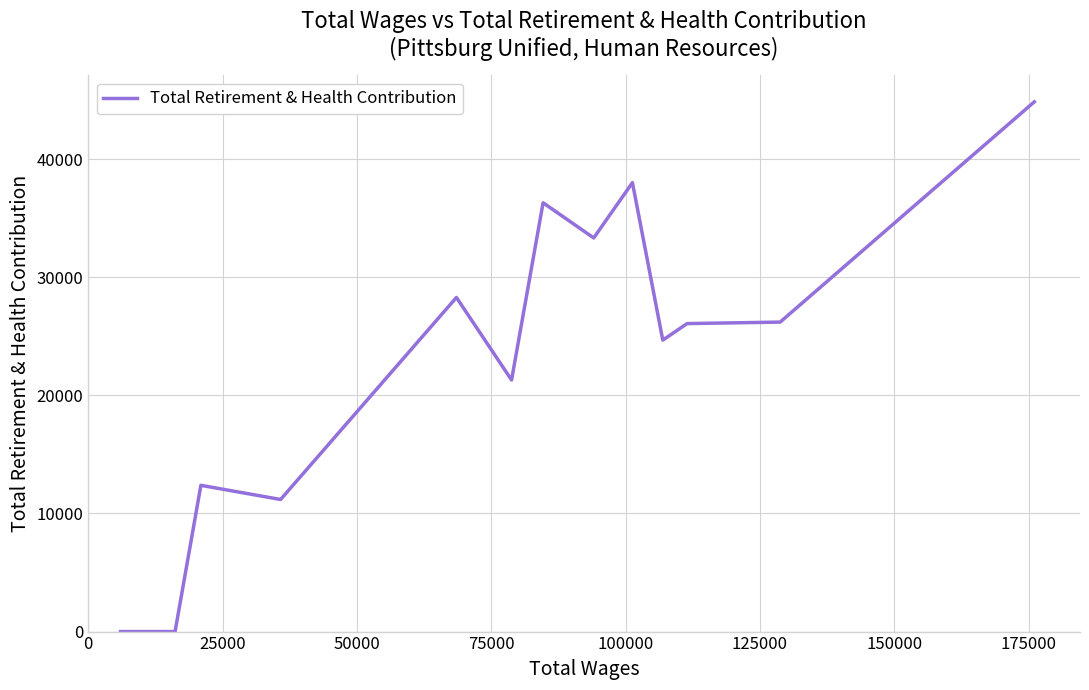

True or false: the data has more than 2 interior local peaks.

True